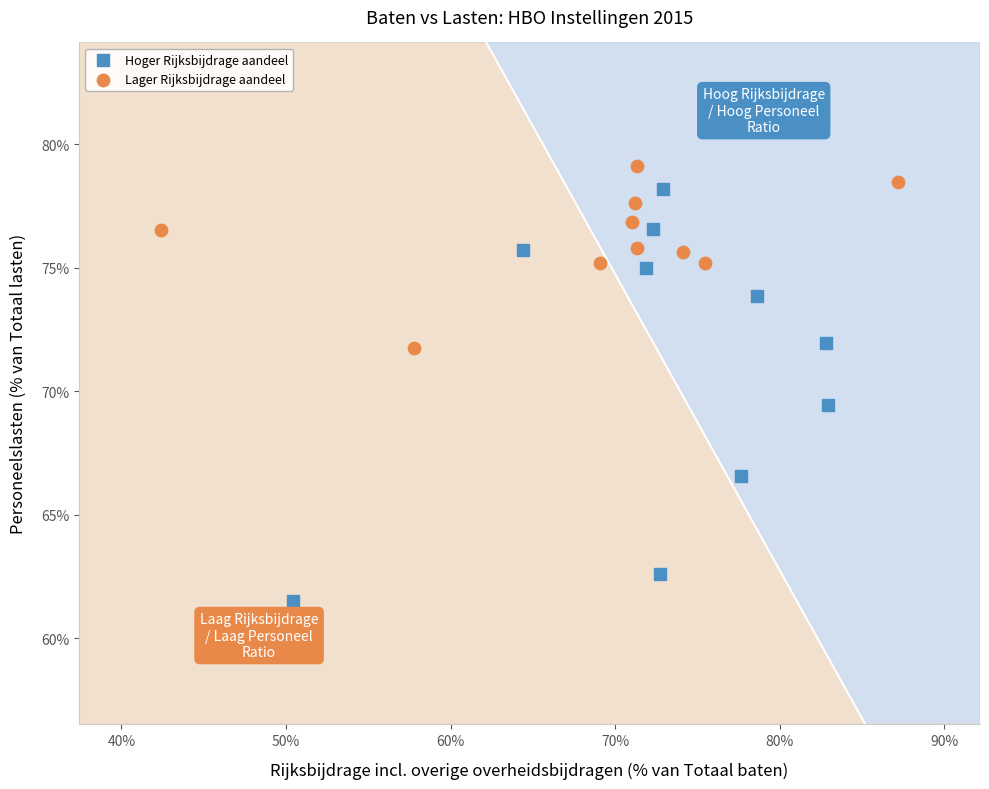

Which series has the largest Y range (max minus min)?

Hoger Rijksbijdrage aandeel